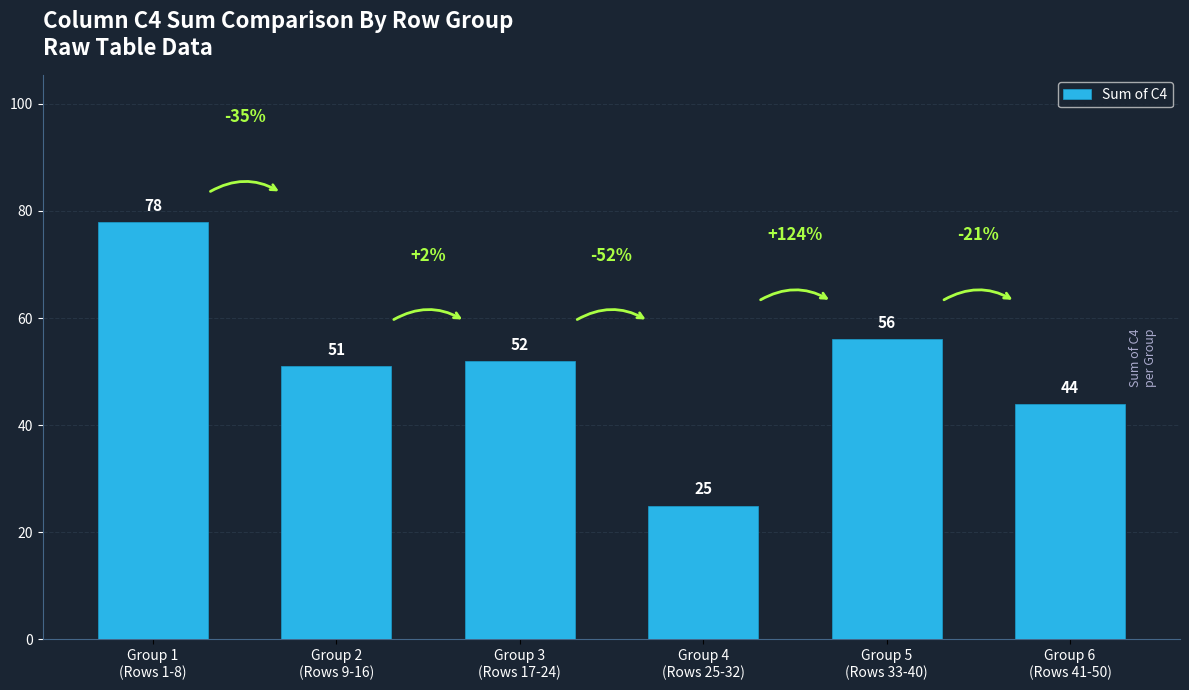

How many data points are less than 52?

3